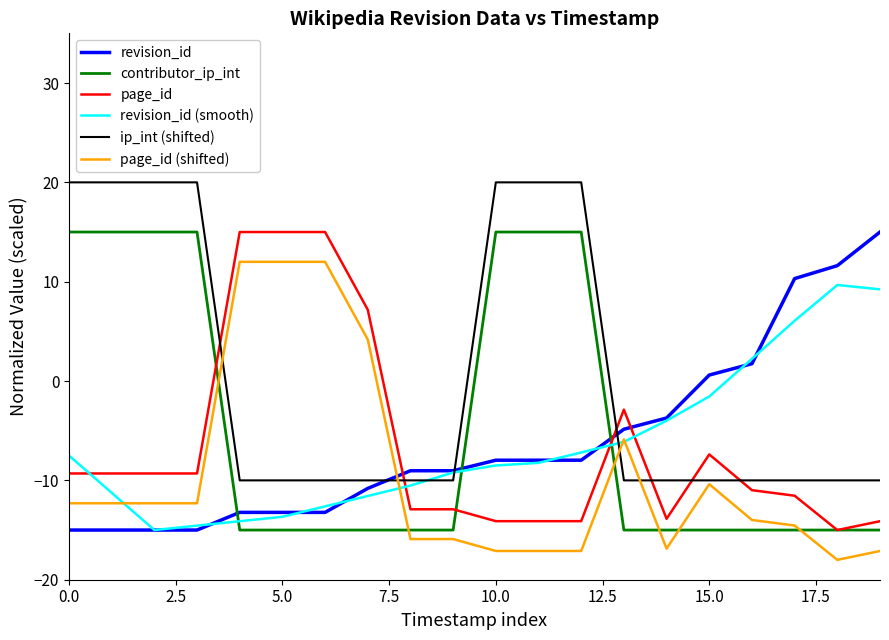

Which series has the largest total across all categories?

ip_int (shifted)